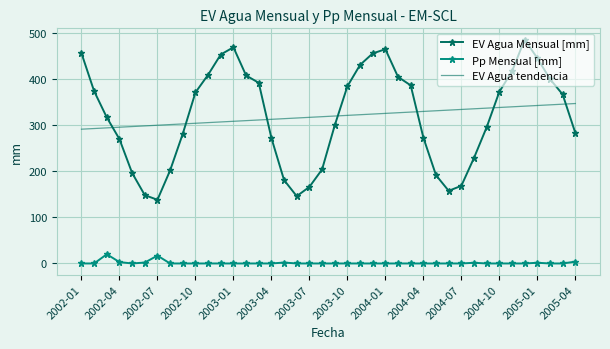

True or false: EV Agua tendencia and EV Agua Mensual [mm] cross at least once.

True